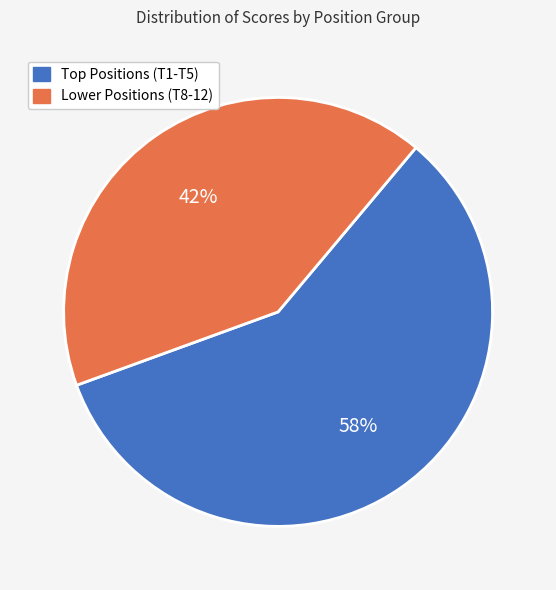

Rank the categories by value from highest to lowest.

Top Positions (T1-T5), Lower Positions (T8-12)